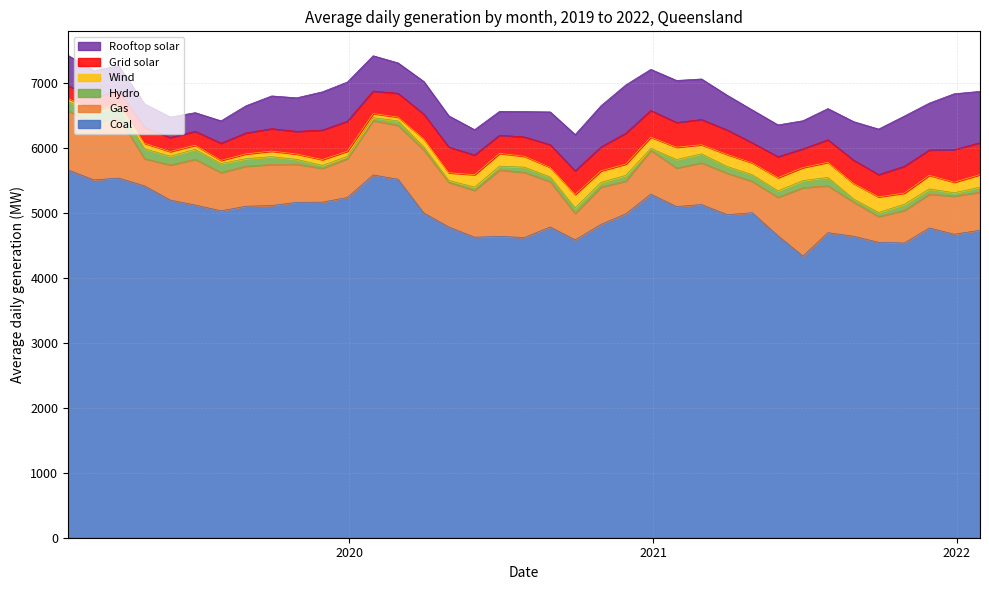

Is the value of Wind at 2020-12-29 greater than the value of Gas at 2020-11-29?

No